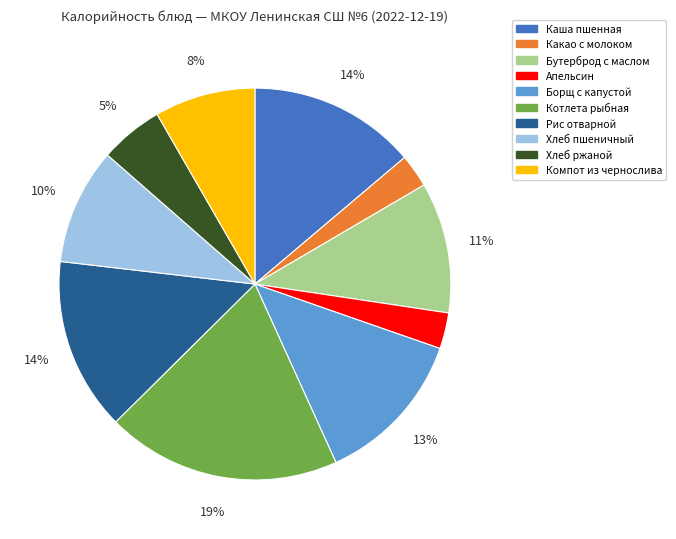

To the nearest percent, what percentage of the pie is Каша пшенная?

14%